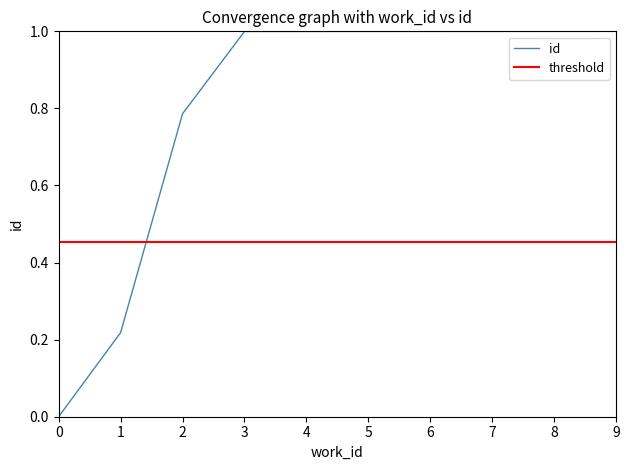

The id series shows 0.0 at 0. True or false?

True